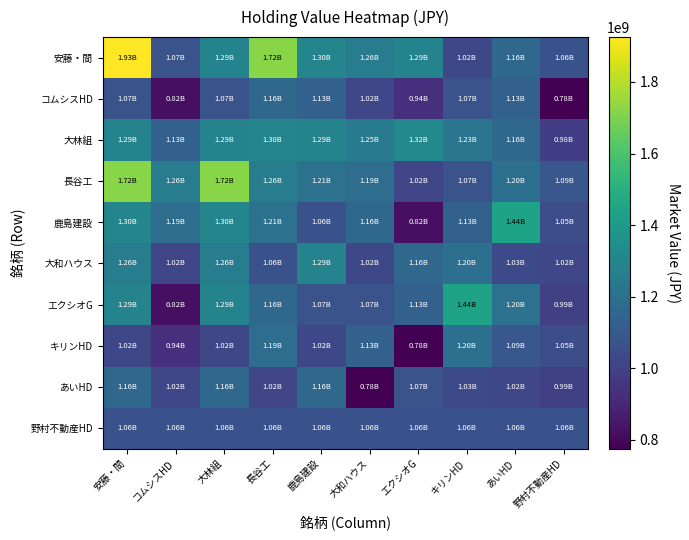

List the series in order of their peak value, highest first.

安藤・間, 長谷工, 鹿島建設, エクシオG, 大林組, 大和ハウス, キリンHD, コムシスHD, あいHD, 野村不動産HD